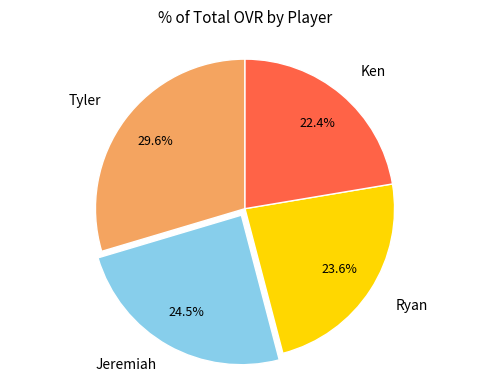

To the nearest percent, what is the difference between the Tyler and Ken slice percentages?

7%